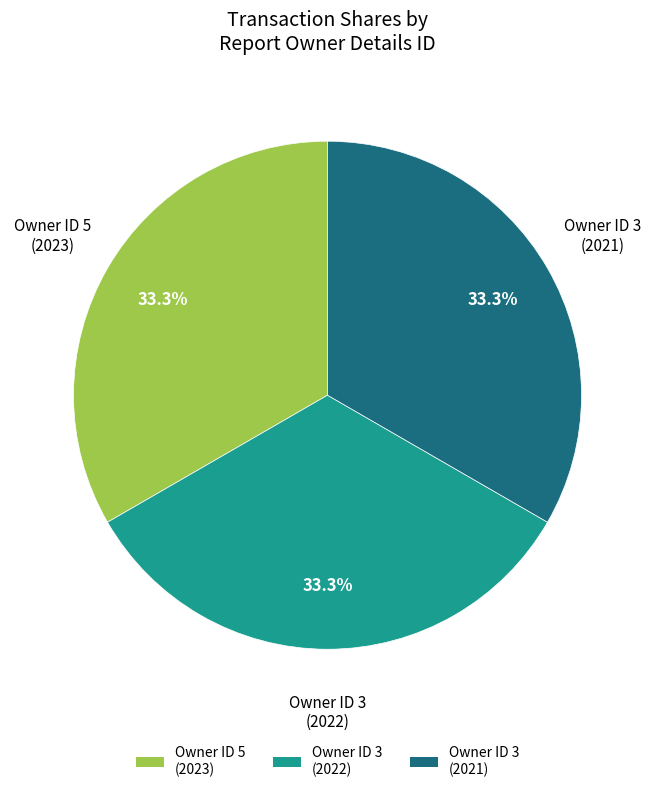

What is the ratio of the value at Owner ID 5 (2023) to the value at Owner ID 3 (2022)?

1.0